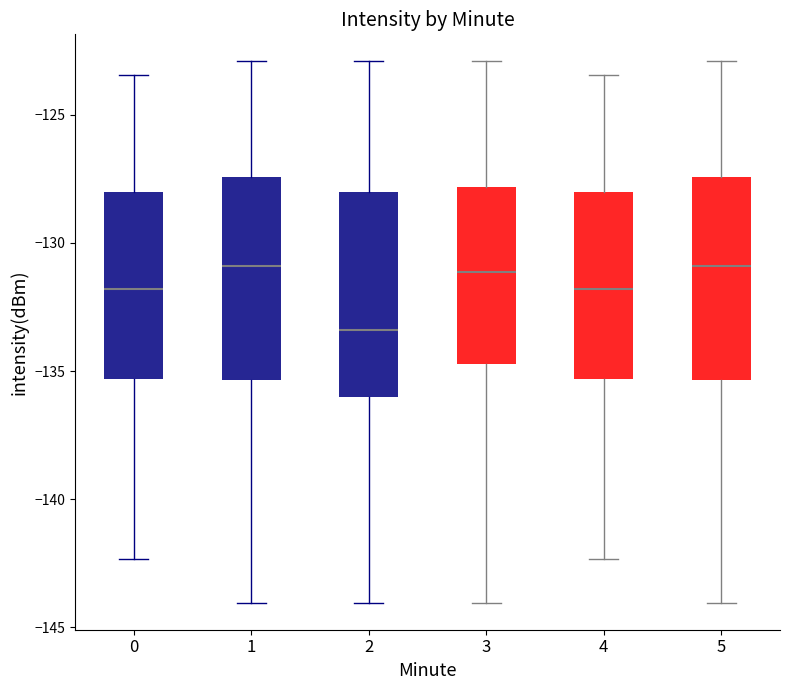

Where does the upper whisker of the box at x = 5 end on the y-axis? The values are not printed on the chart, so give them approximately, as read against the axis.

-123.0